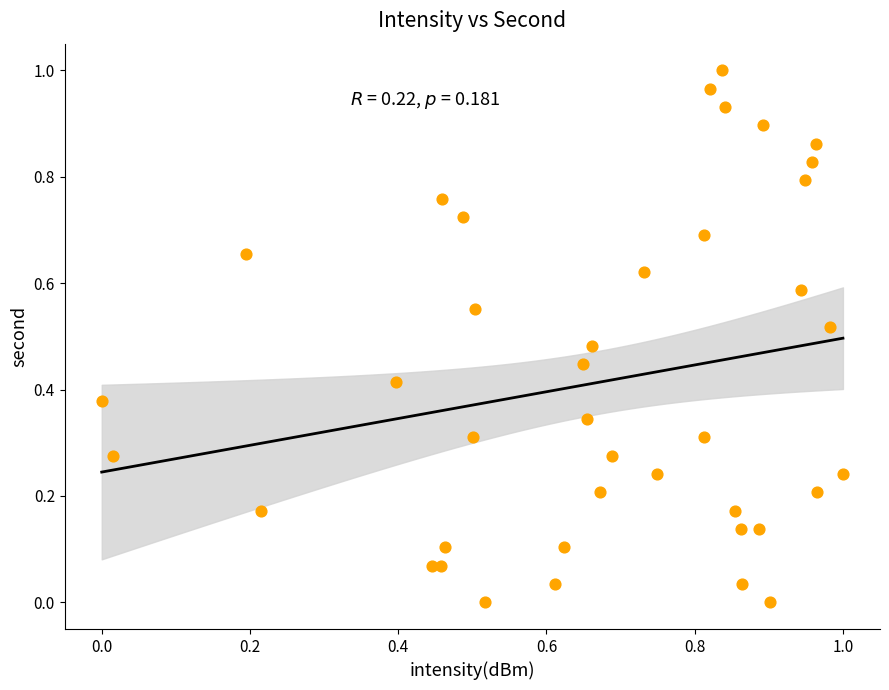

How many points are shown in the scatter plot?

40